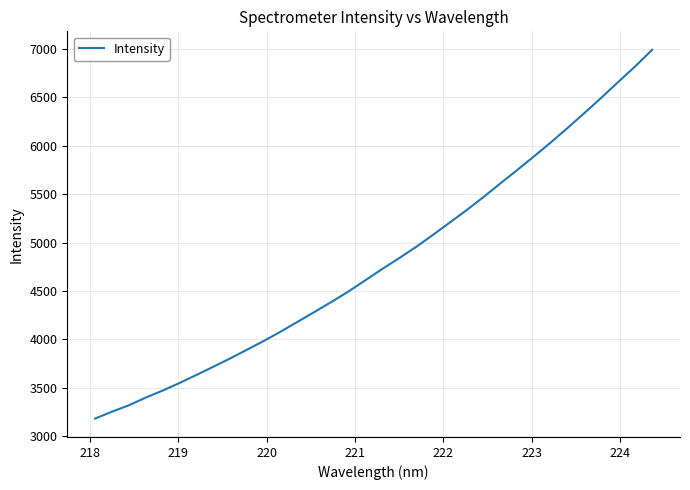

What is the maximum value shown in the chart?

6987.3